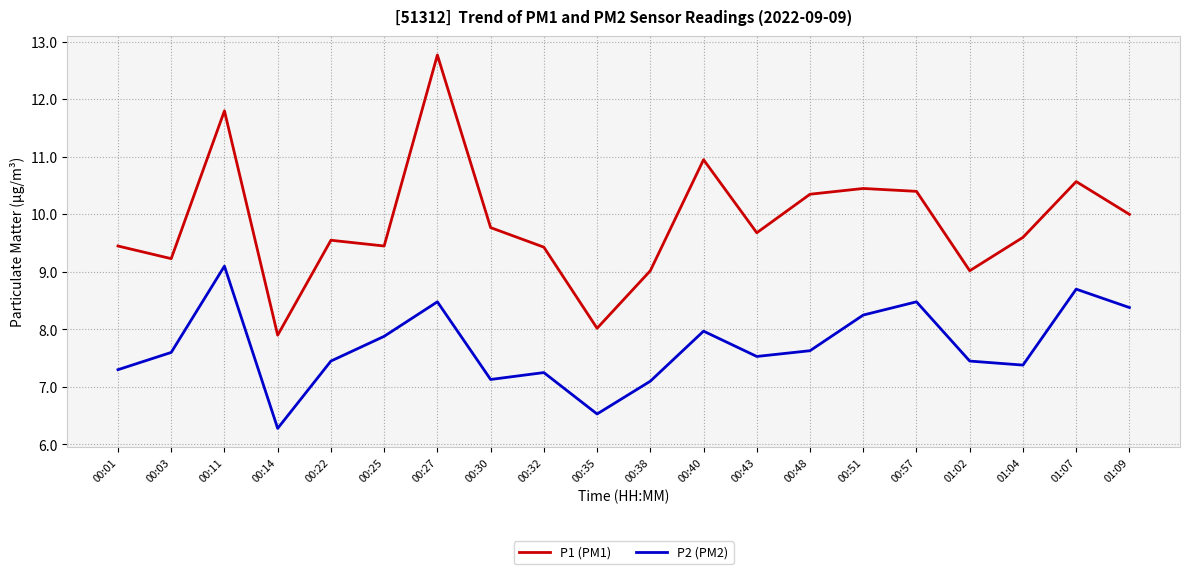

Which series has the largest total across all categories?

P1 (PM1)